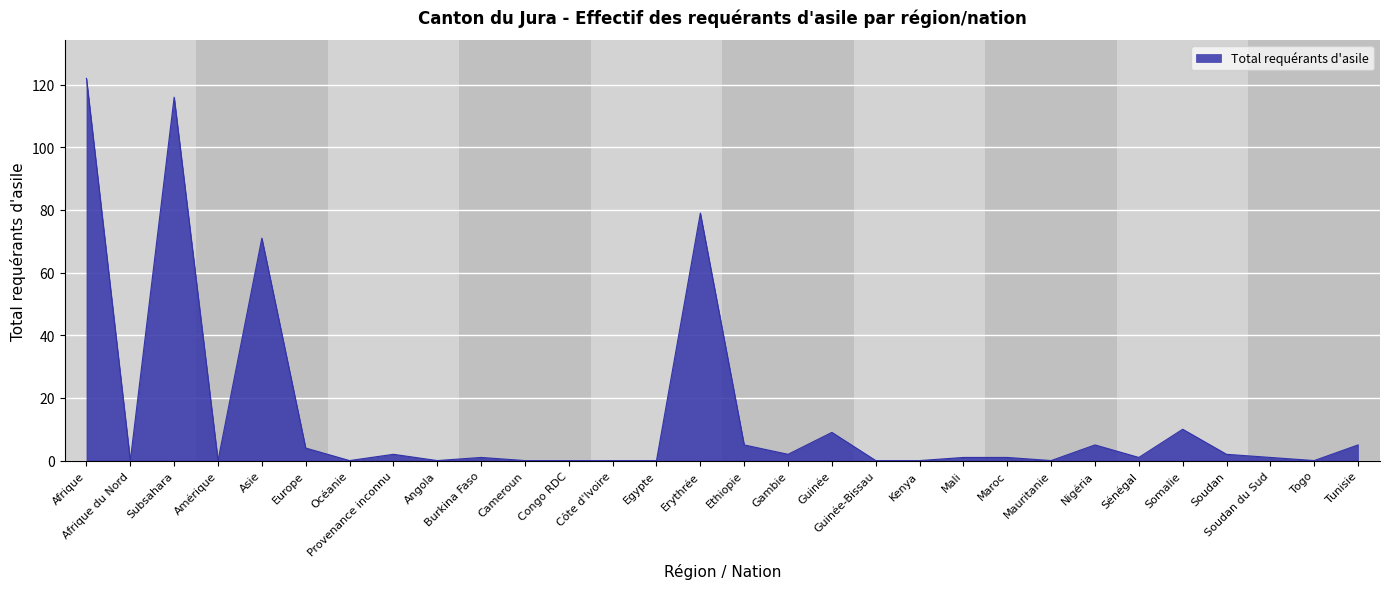

What is the sum of all values?

437